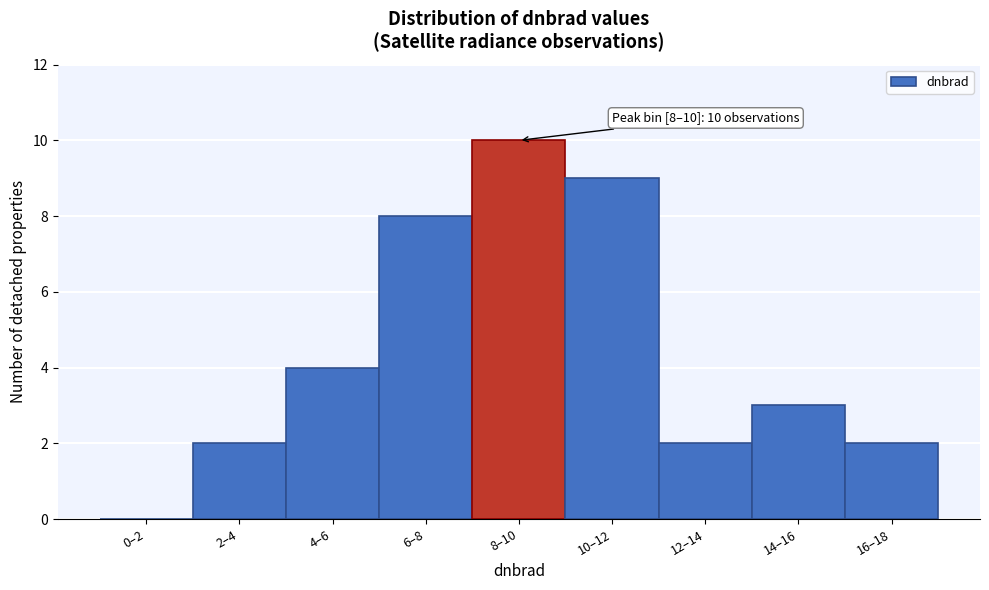

Reading left to right, transcribe all the data shown in this chart.

0–2=0	2–4=2	4–6=4	6–8=8	8–10=10	10–12=9	12–14=2	14–16=3	16–18=2